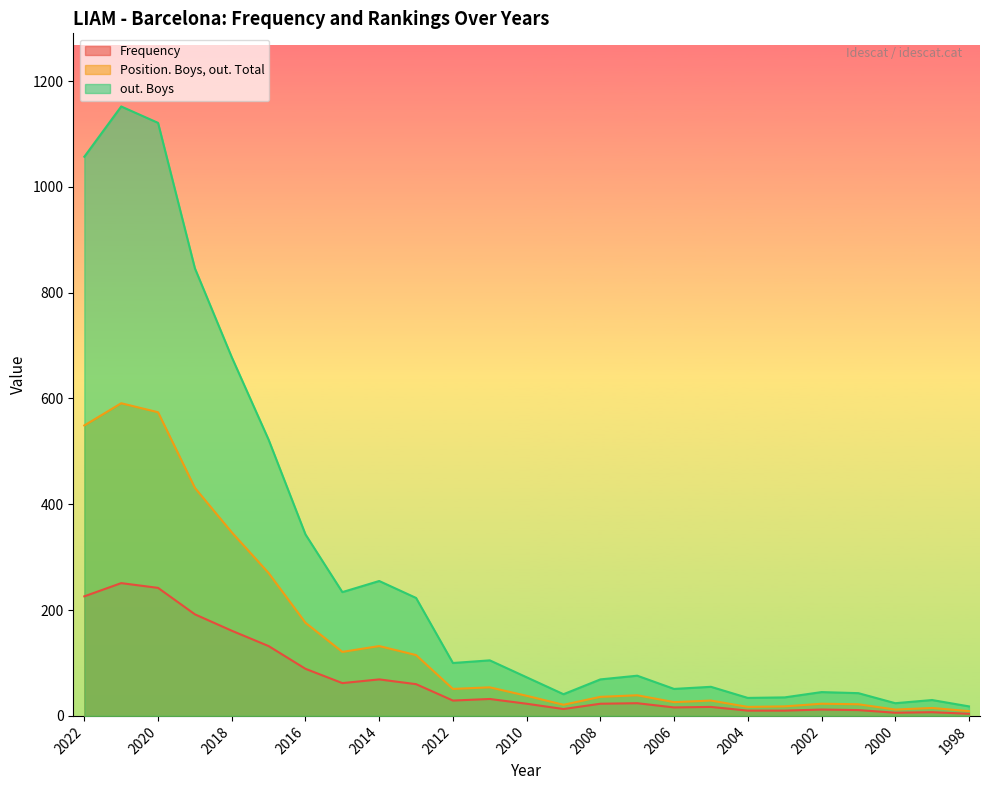

What is the sum of all out. Boys values?

7230